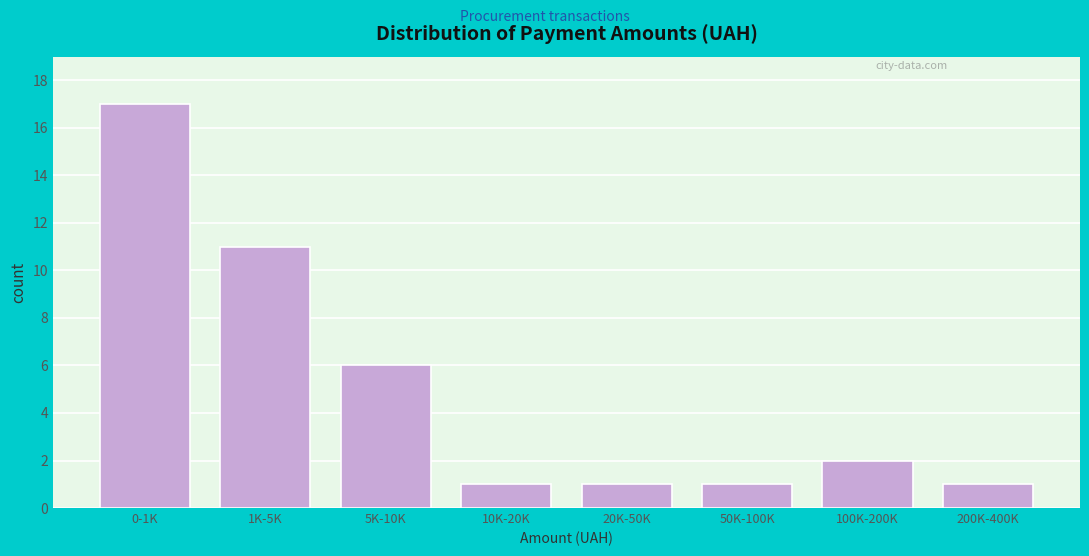

Reading left to right, list all the values displayed in this chart.

17	11	6	1	1	1	2	1